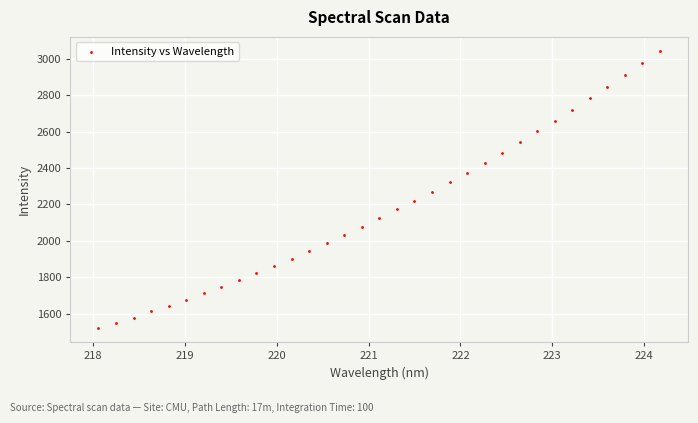

What is the range of Y values (max minus min)?

1524.4